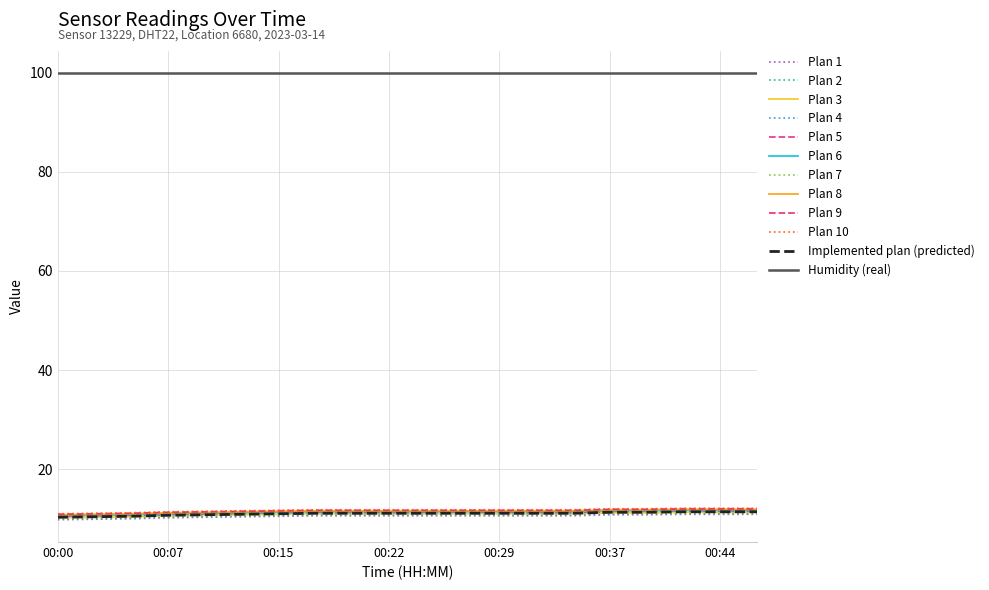

What is the greatest value displayed?

99.9